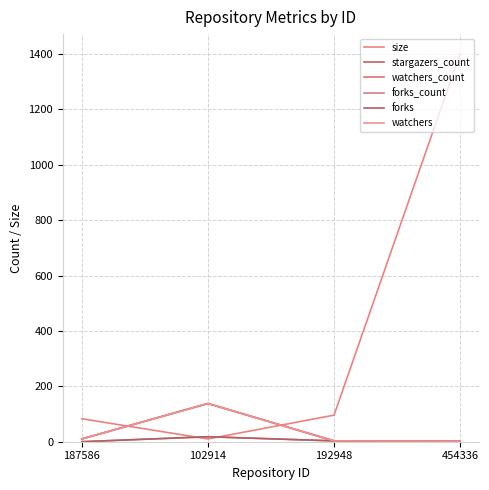

At which label does size reach its minimum?

102914